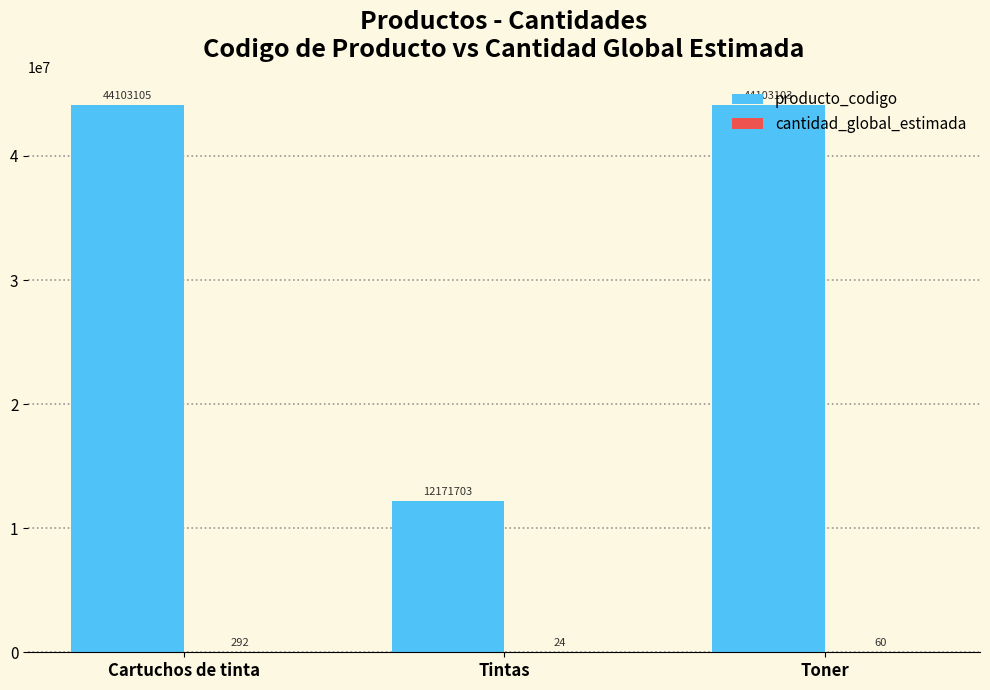

How many data points does each series have?

3